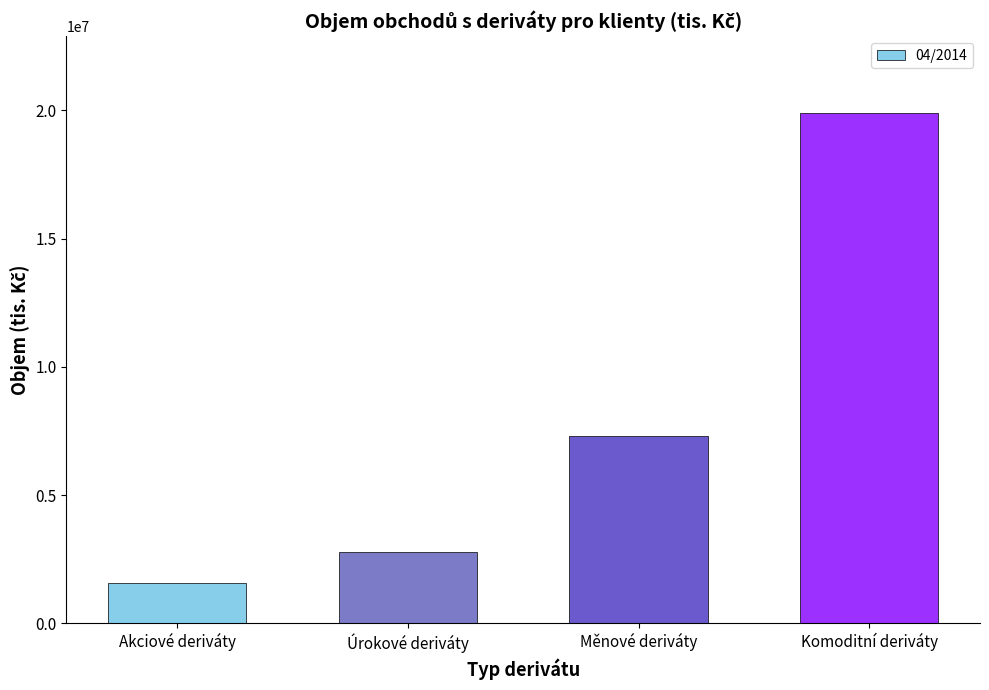

Read the value at Akciové deriváty, to the nearest 100.

1562100